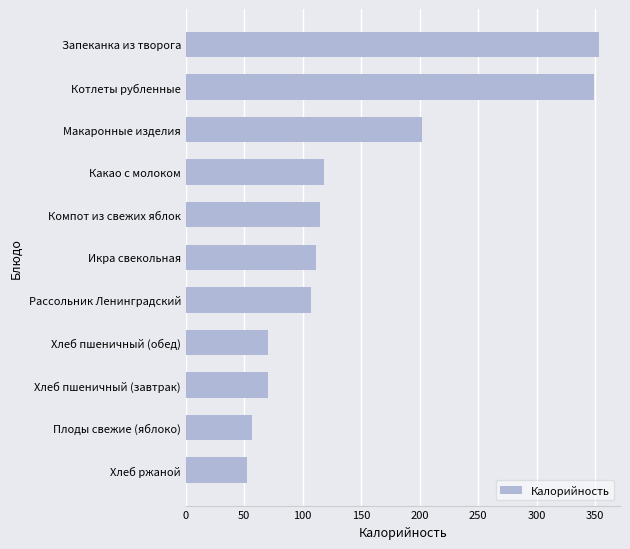

Which category has the highest value across all series?

Запеканка из творога